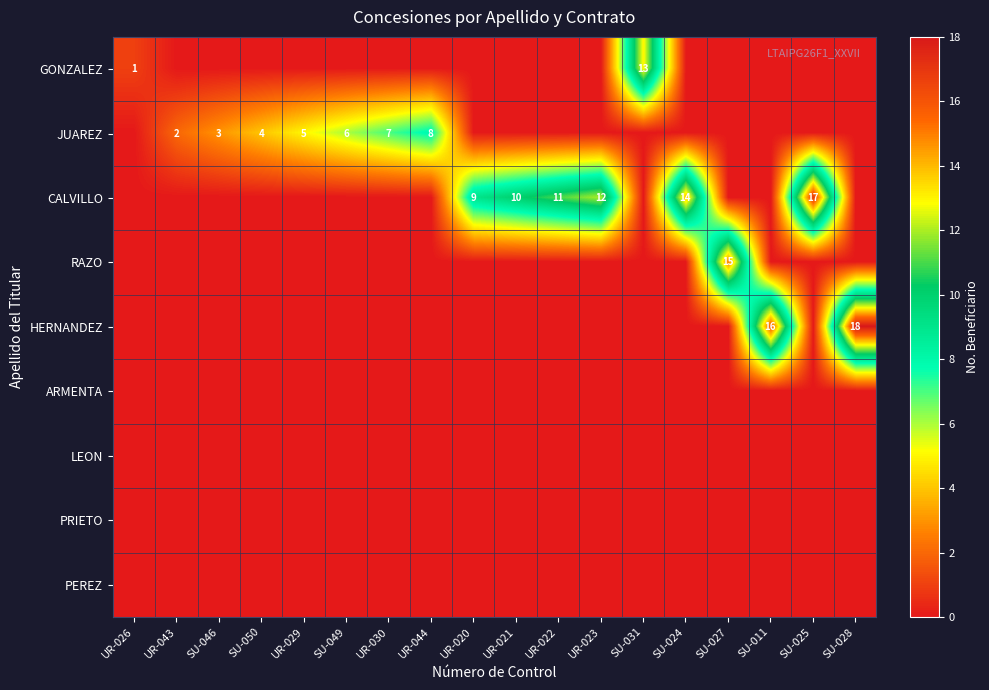

The CALVILLO series shows 14 at SU-024. True or false?

True